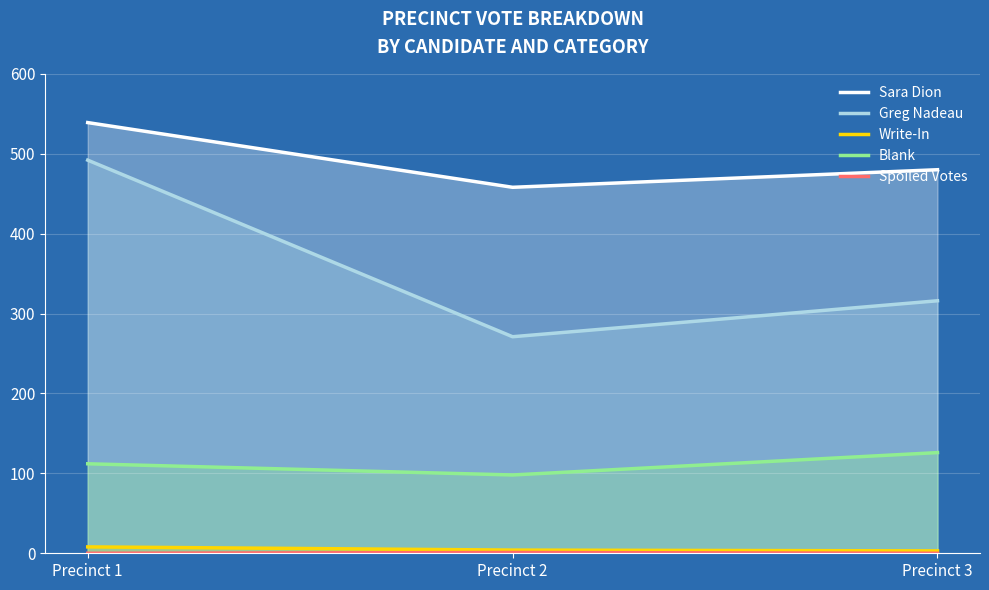

Reading left to right, transcribe all the data shown in this chart.

Sara Dion: 539	458	480
Greg Nadeau: 492	271	316
Write-In: 8	4	3
Blank: 112	98	126
Spoiled Votes: 0	1	0